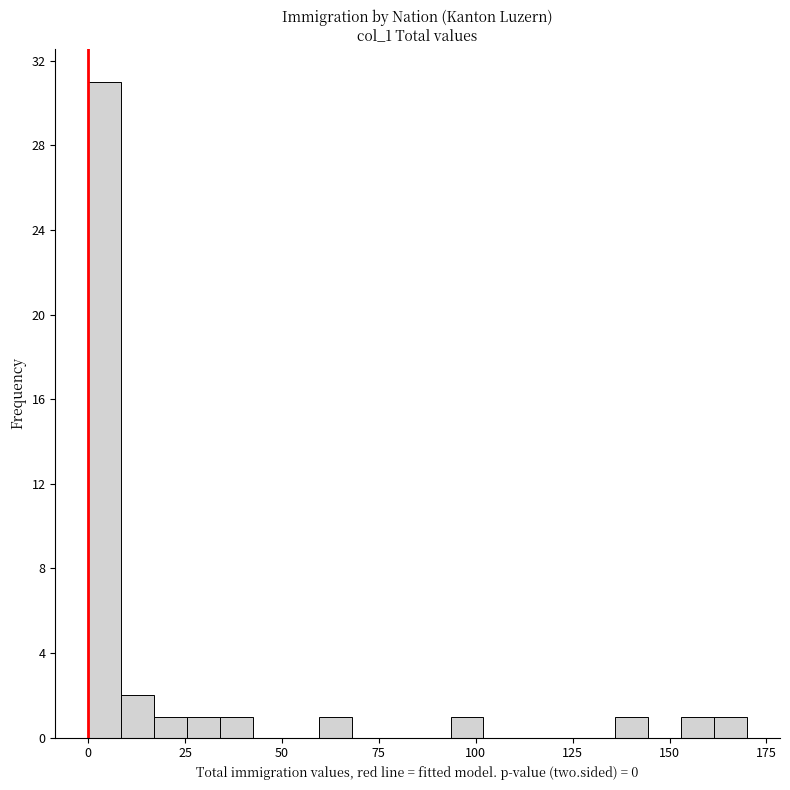

Around what value on the x-axis is the tallest bar? Give the approximate position of its centre, as read against the axis.

5